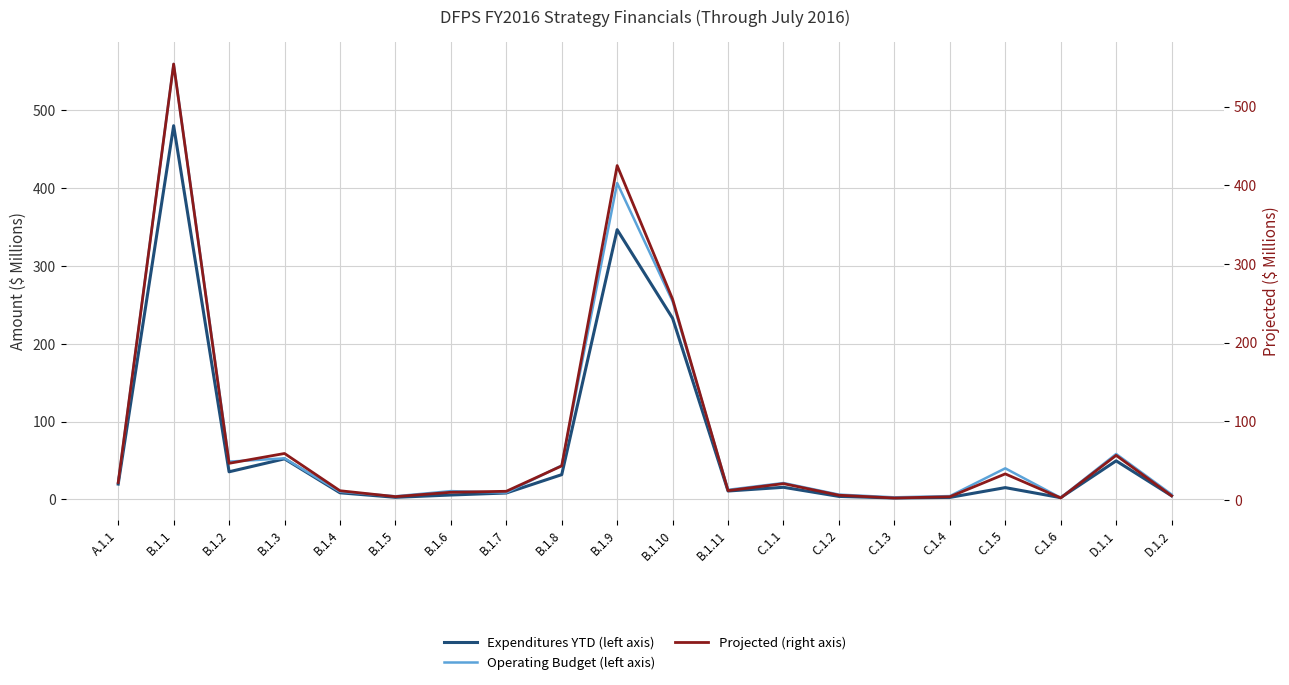

True or false: Expenditures YTD (left axis) has a value of 232.8 at B.1.10.

True